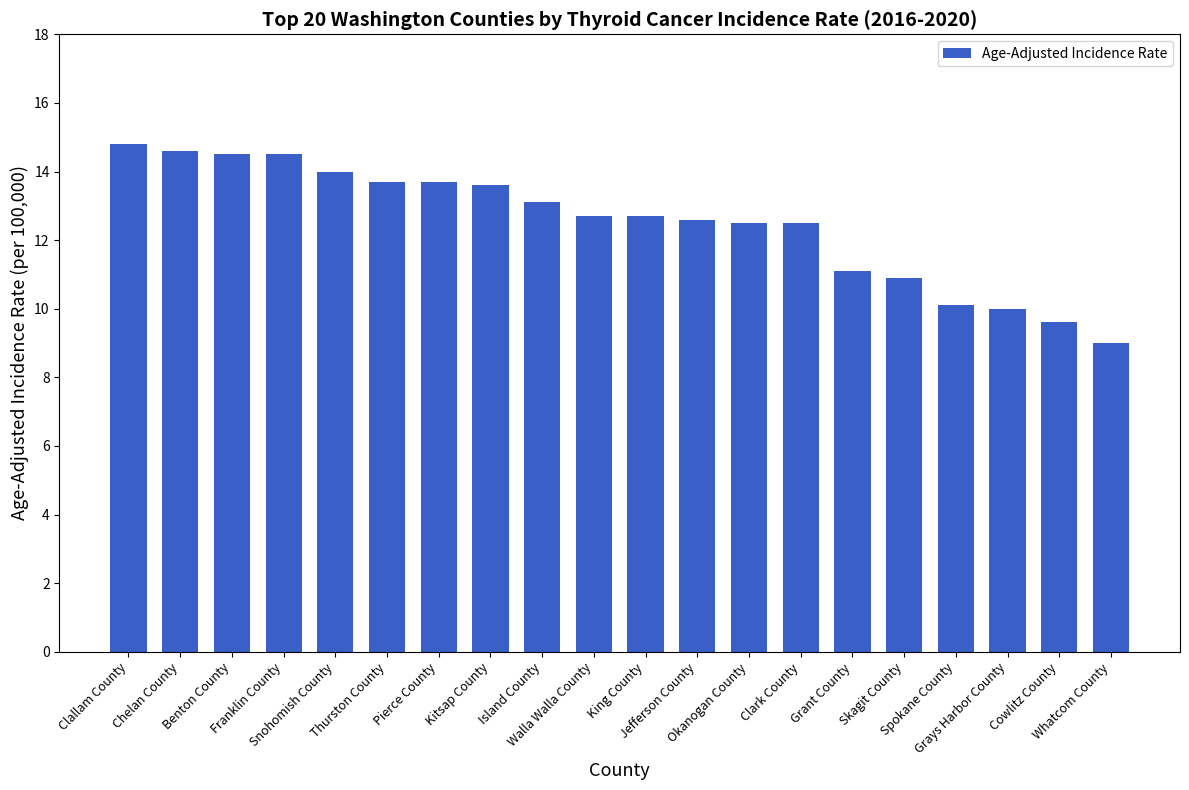

Which category has the highest value across all series?

Clallam County